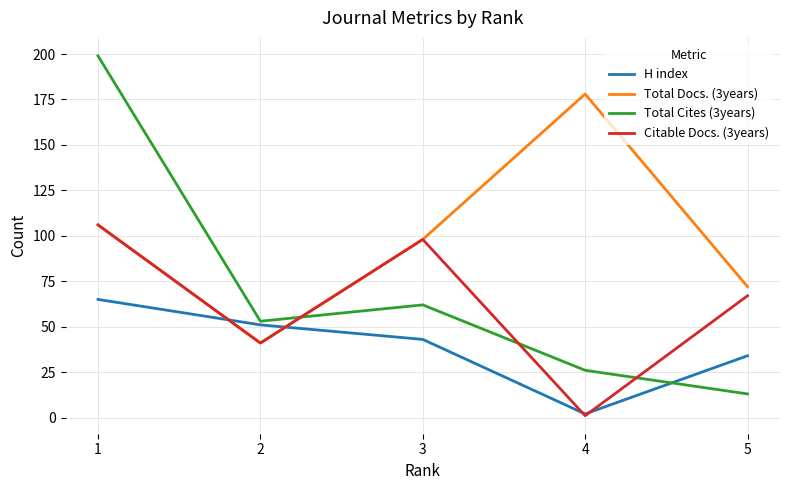

Which series ends up on top after the final intersection of Total Docs. (3years) and Total Cites (3years)?

Total Docs. (3years)